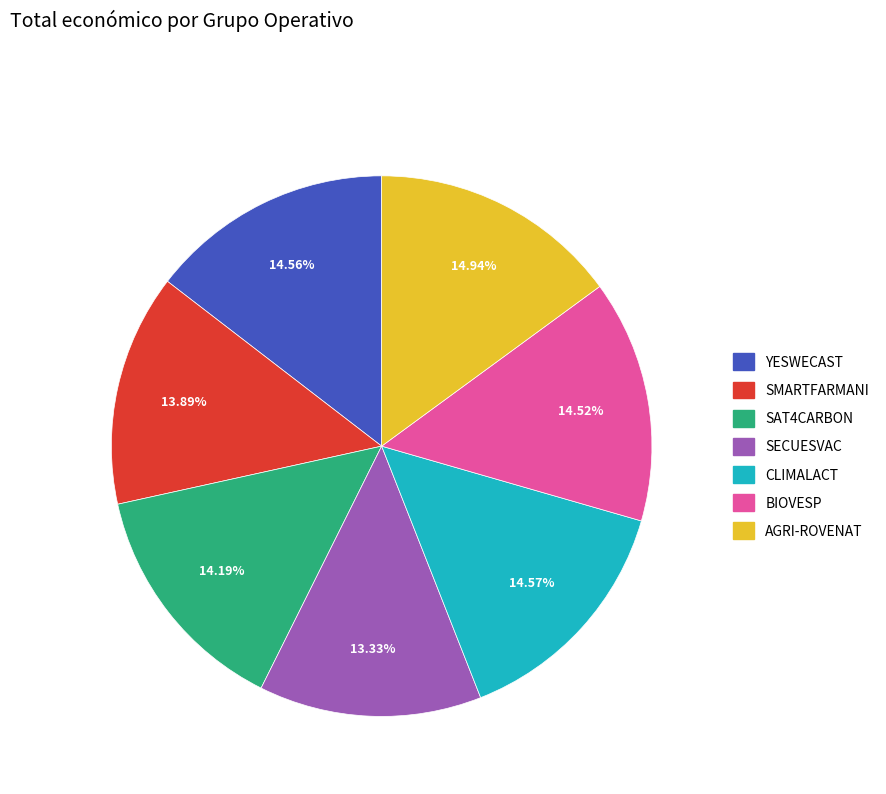

To the nearest percent, what is the average slice percentage?

14%